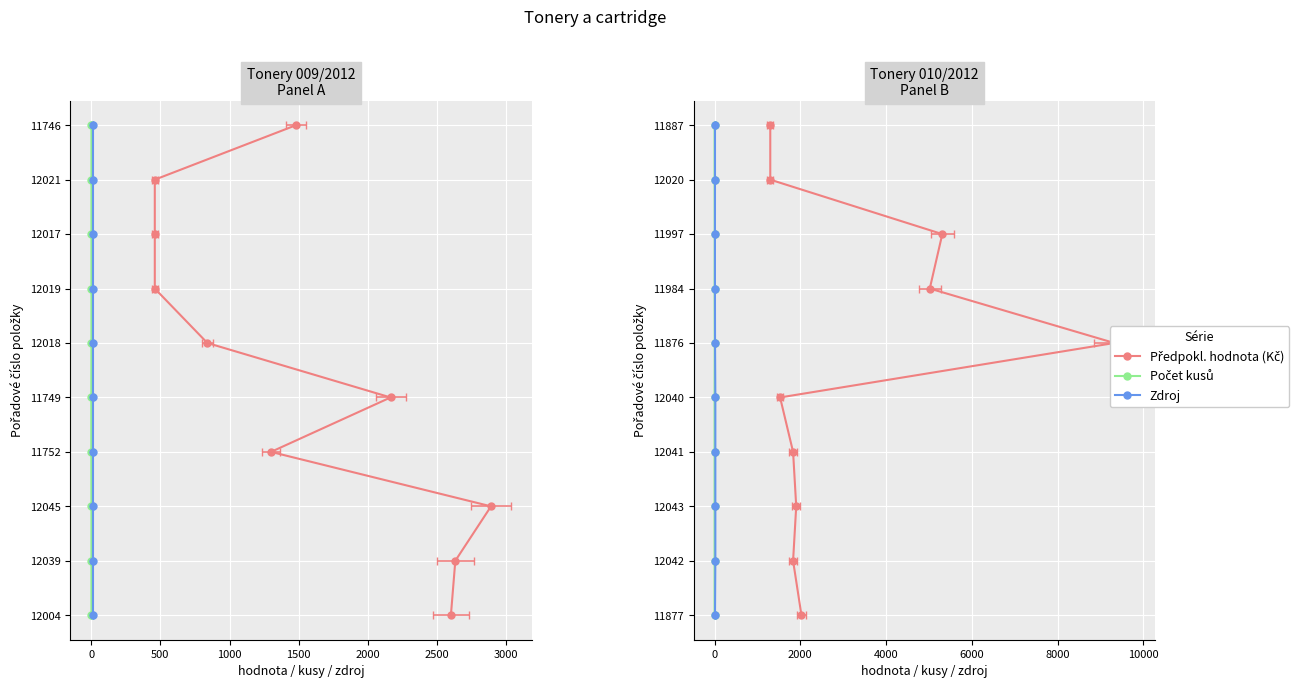

What position from the right is 1500?

6